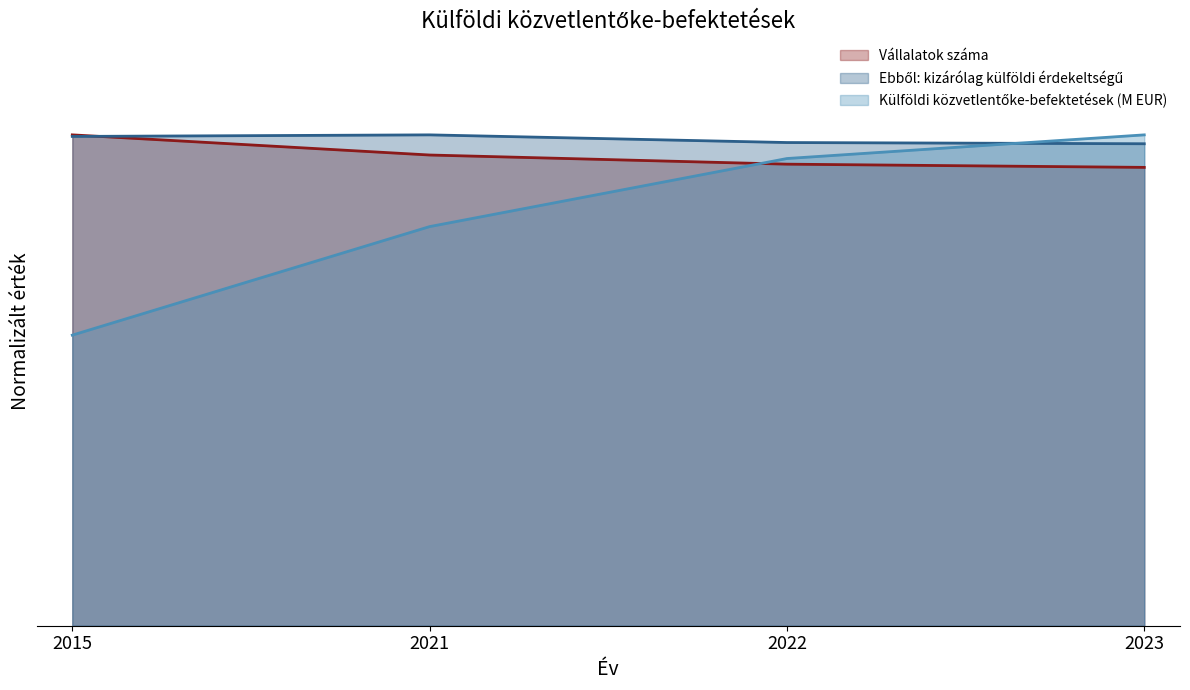

What is the spread (max minus min) of values at 2023?

0.1